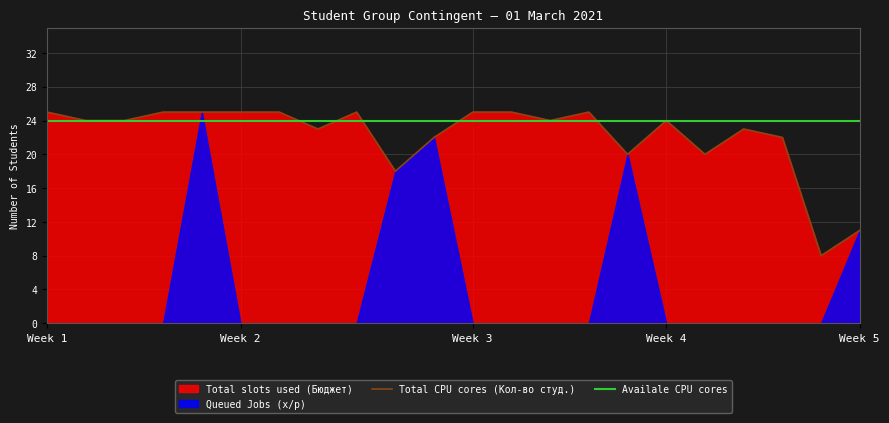

Where do Availale CPU cores and Total CPU cores (Кол-во студ.) first cross each other?

6 and 7